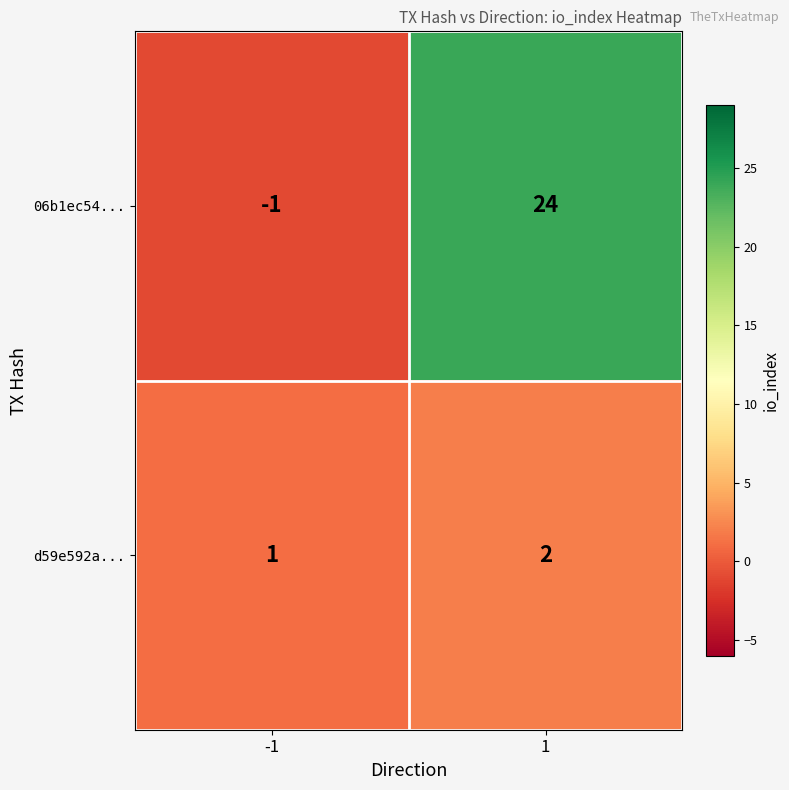

List the series in order of their peak value, lowest first.

d59e592a..., 06b1ec54...